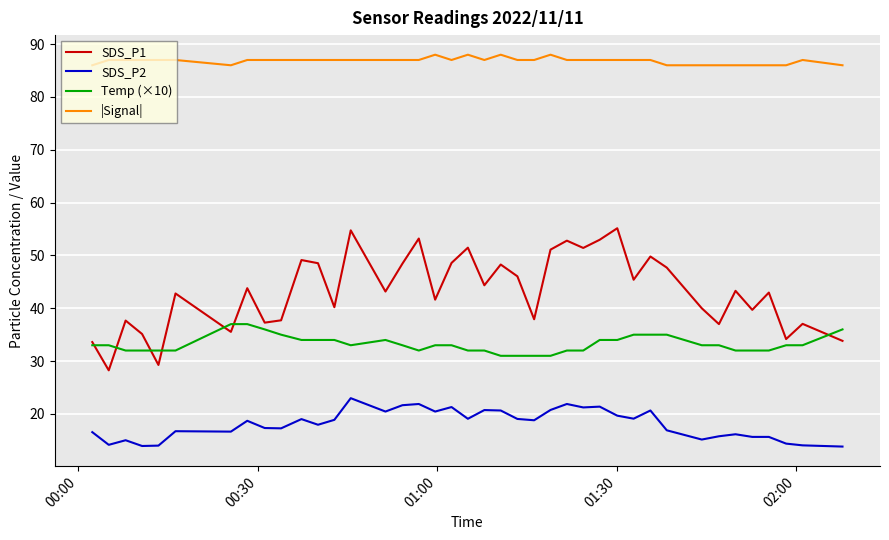

True or false: SDS_P2 has more than 2 interior local peaks.

True